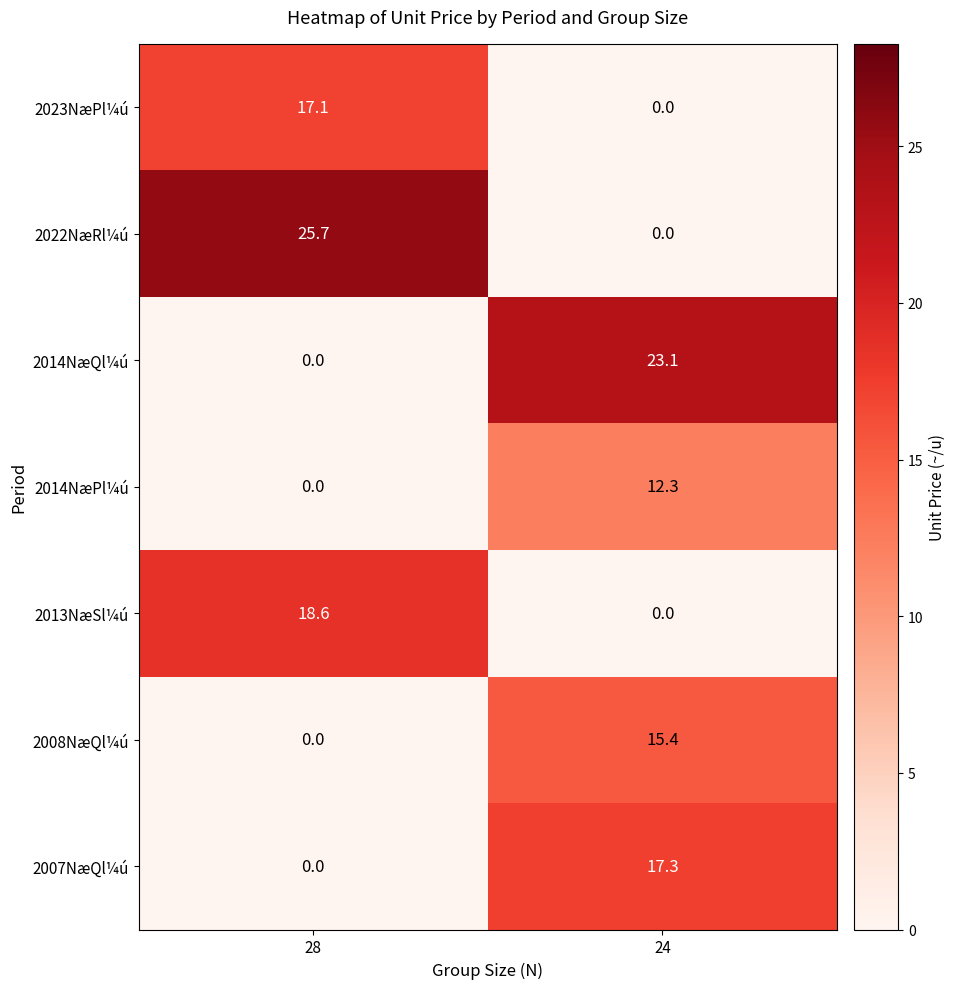

Which series has the largest range (max minus min)?

2022NæRl¼ú